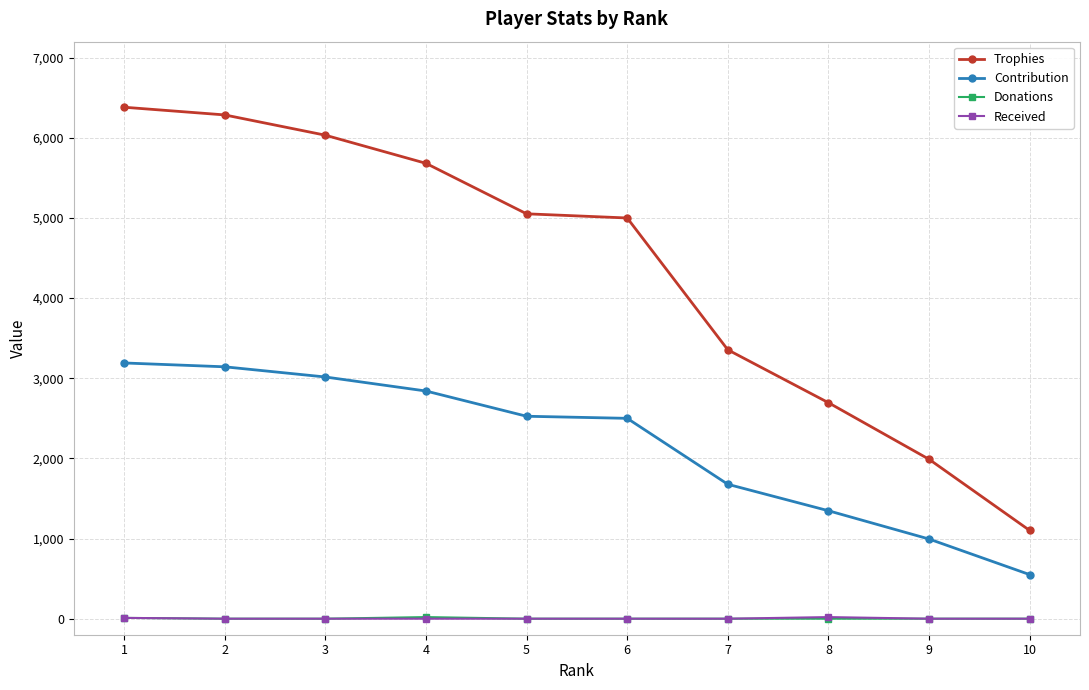

What is the minimum value for Trophies?

1101